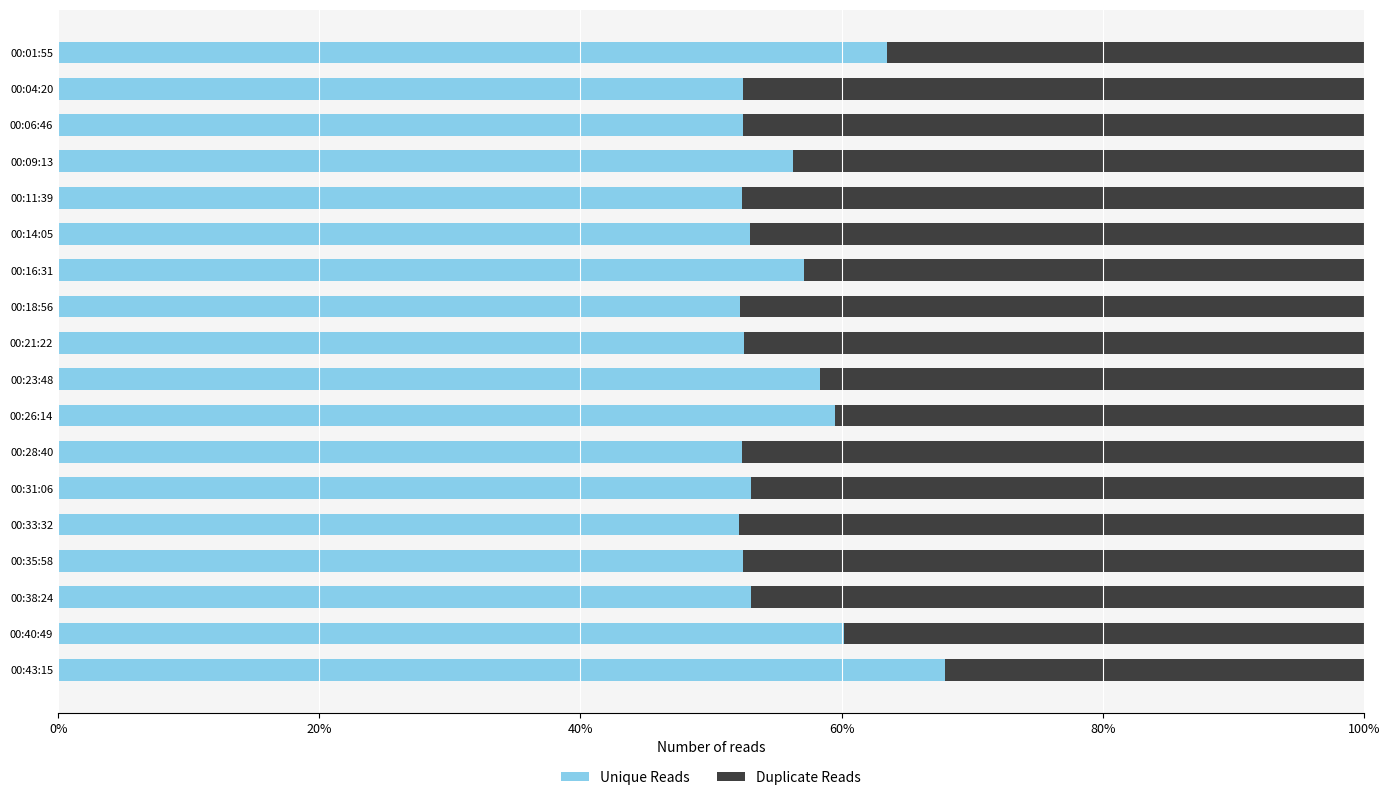

List the series in order of their overall mean, lowest first.

Duplicate Reads, Unique Reads